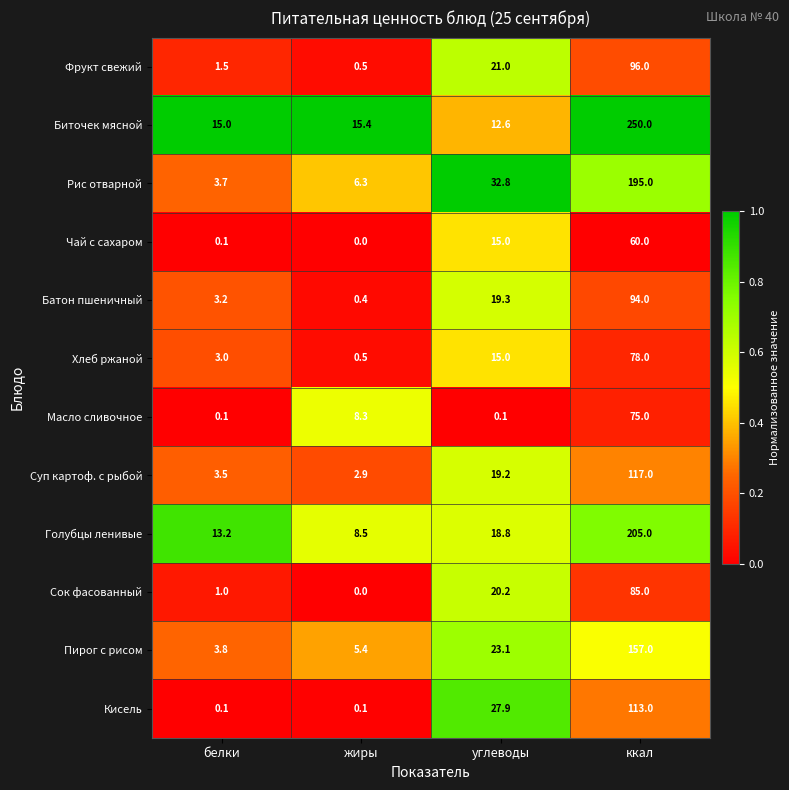

How many data points does each series have?

4